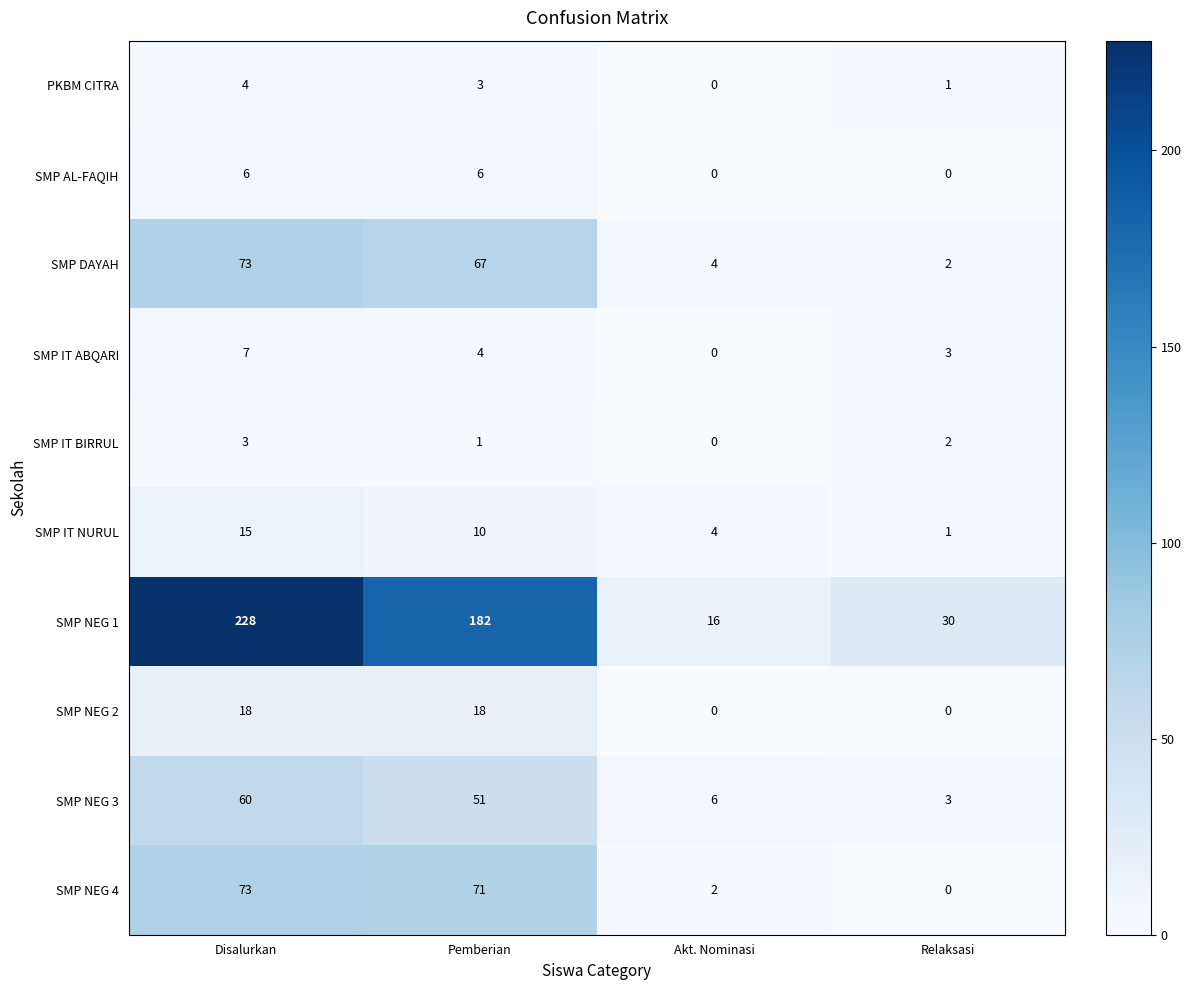

At which category is the sum across all series the highest?

Disalurkan